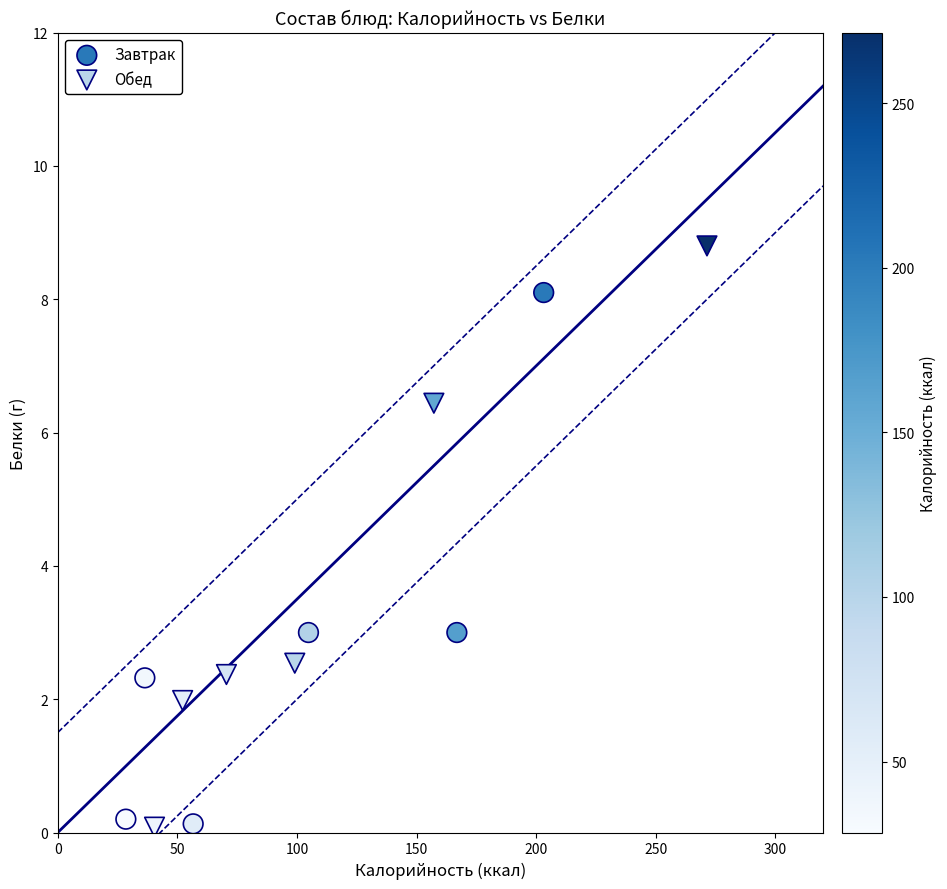

Which series has the largest Y range (max minus min)?

Обед